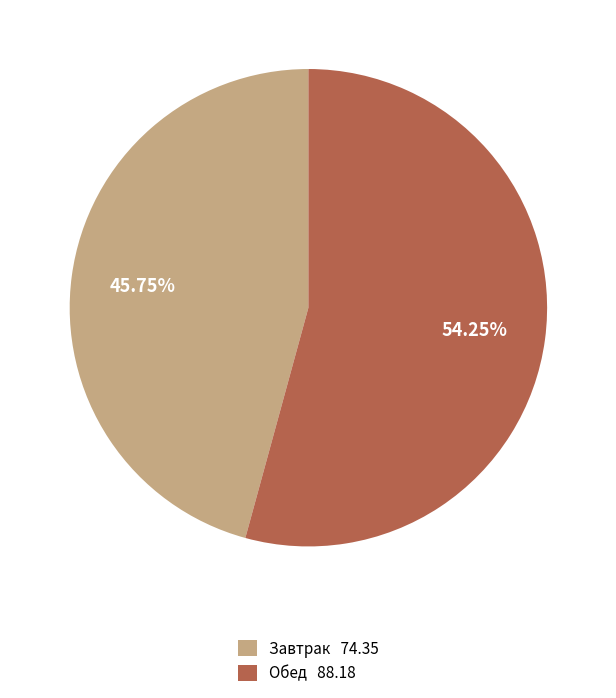

Count the number of slices in the pie.

2